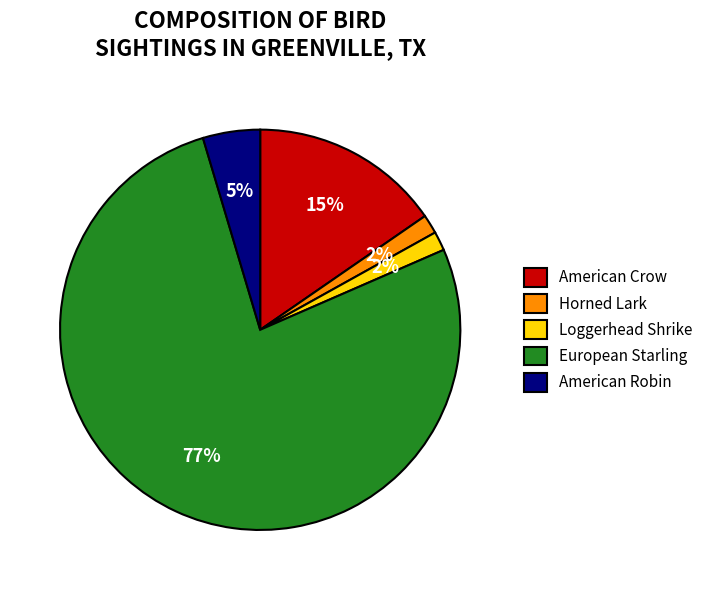

To the nearest percent, what percentage of the pie is Horned Lark?

2%